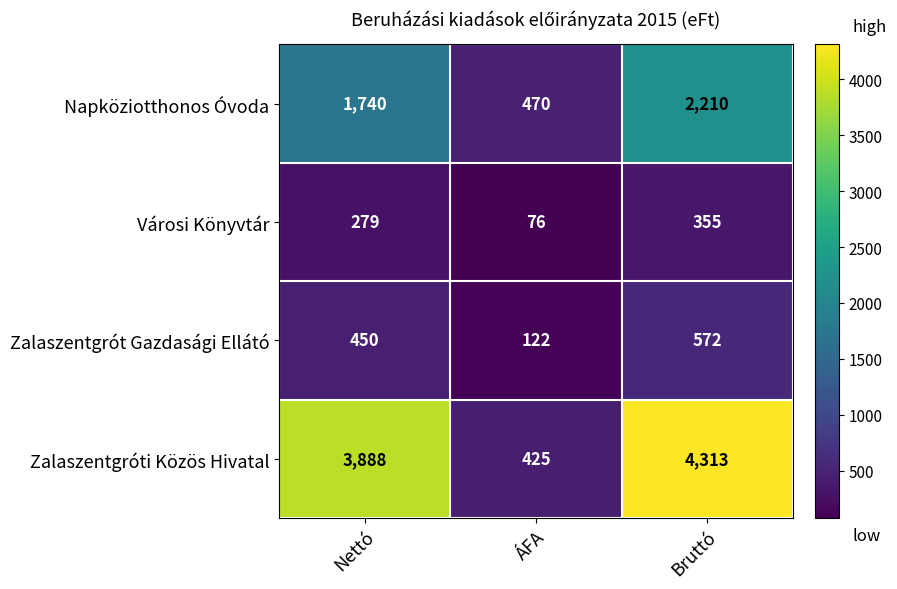

What is the average value of the Napköziotthonos Óvoda series?

1473